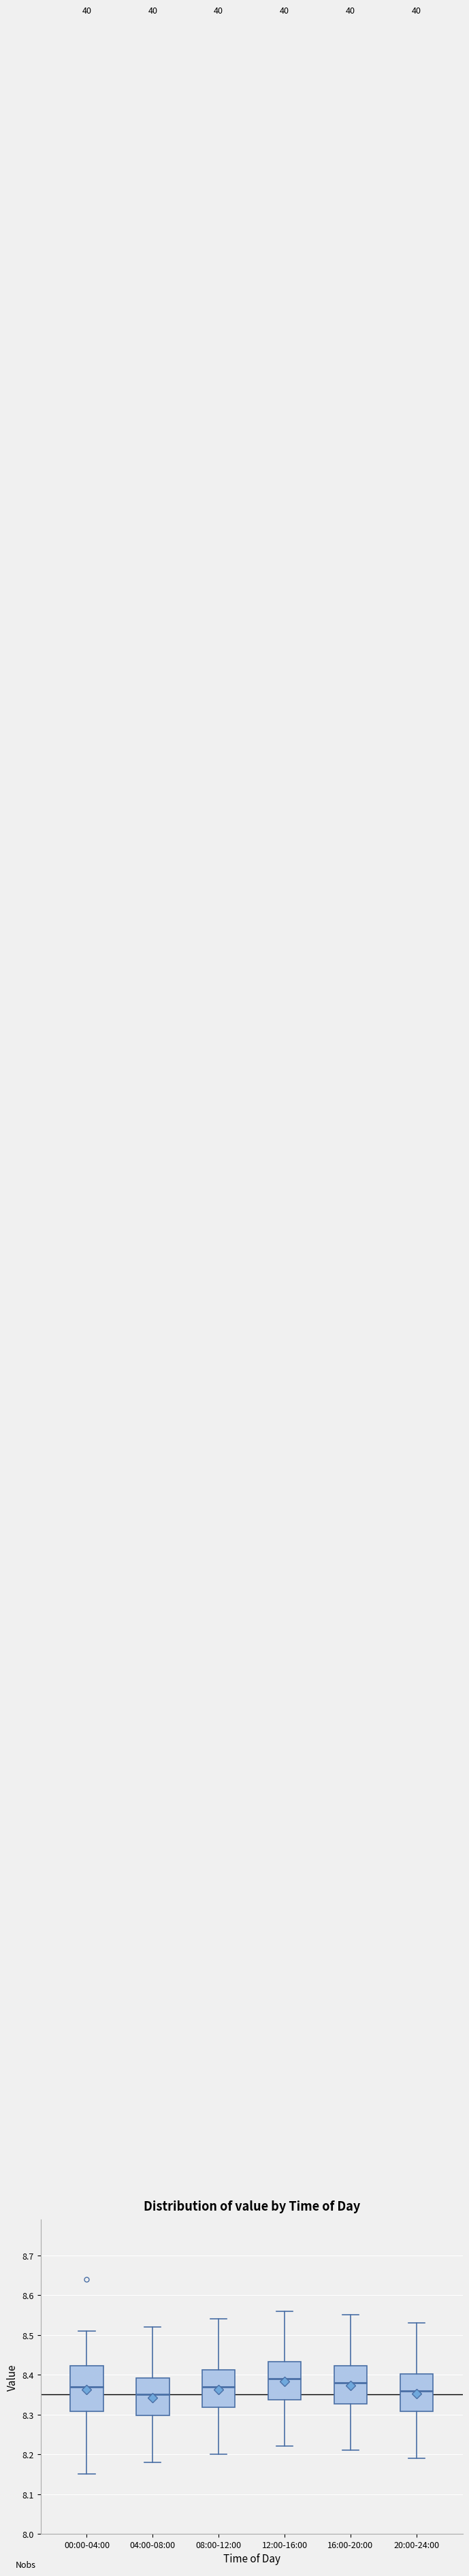

Where does the upper whisker of the box for 00:00-04:00 end on the y-axis? The values are not printed on the chart, so give them approximately, as read against the axis.

8.51